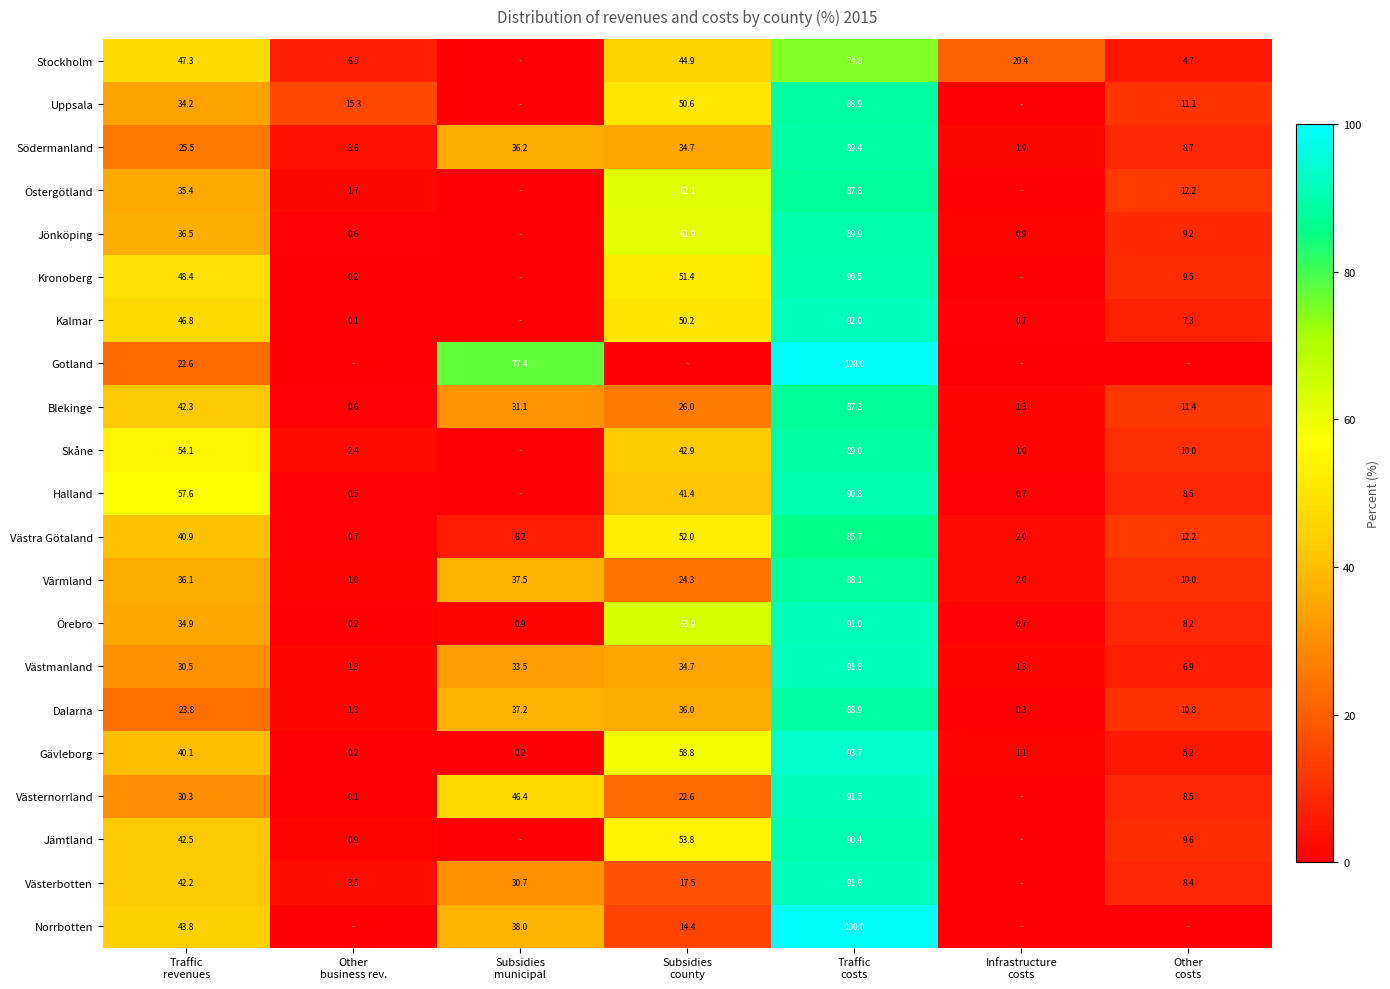

What is the average value of the Gävleborg series?

28.5